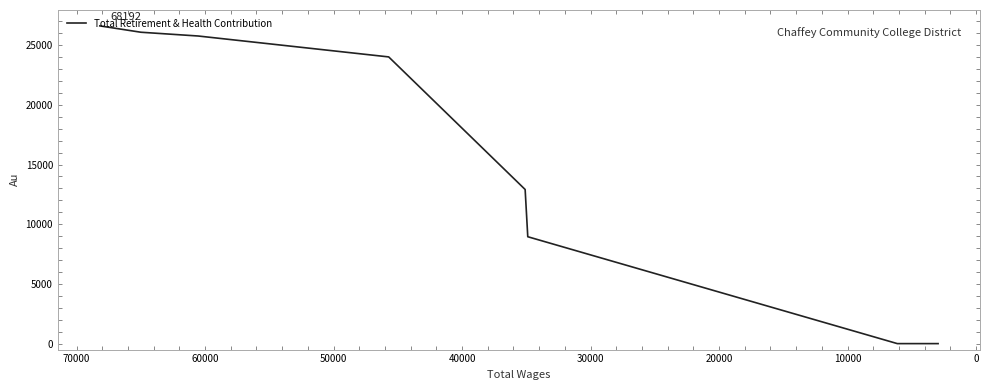

Does the chart display data point markers on the line(s)?

No